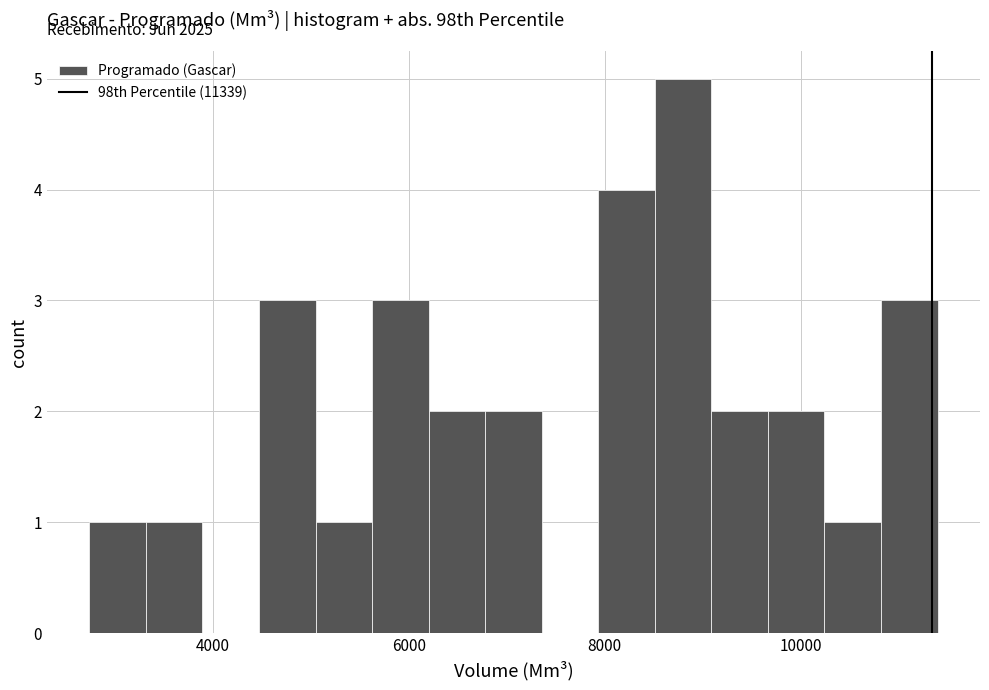

Around what value on the x-axis is the tallest bar? Give the approximate position of its centre, as read against the axis.

8800